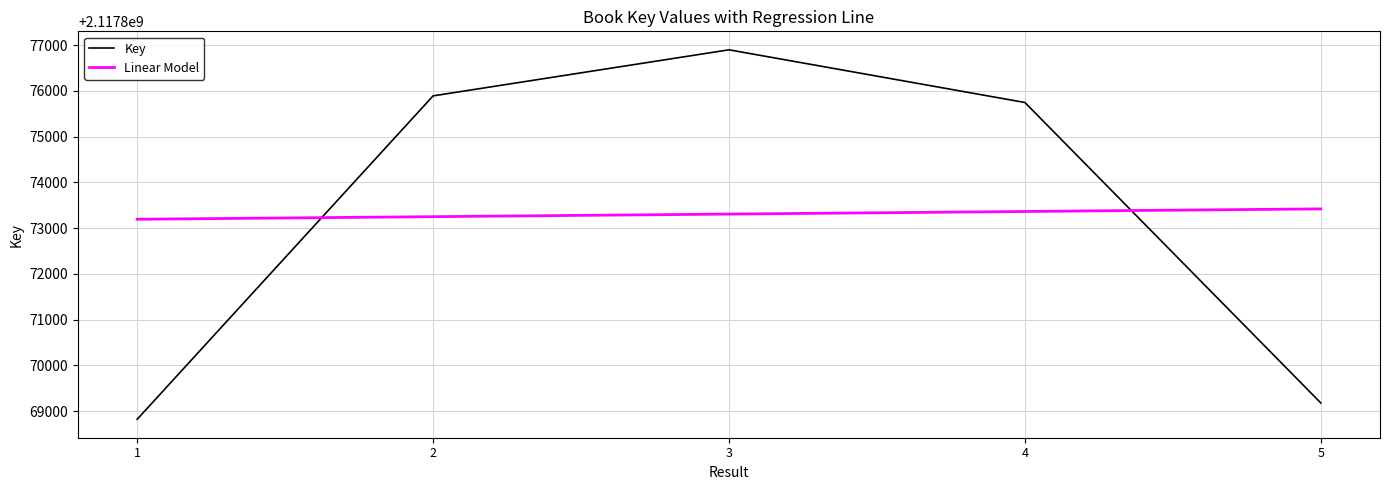

What is the difference between the maximum and minimum values in the Linear Model series?

226.8